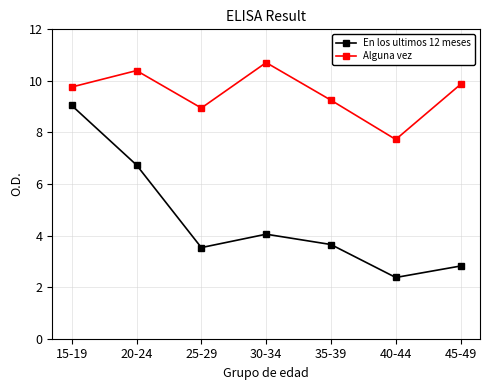

Reading left to right, what are all the values shown in this chart?

En los ultimos 12 meses: 15-19=9.0	20-24=6.7	25-29=3.5	30-34=4.1	35-39=3.7	40-44=2.4	45-49=2.8
Alguna vez: 15-19=9.8	20-24=10.4	25-29=8.9	30-34=10.7	35-39=9.3	40-44=7.7	45-49=9.9